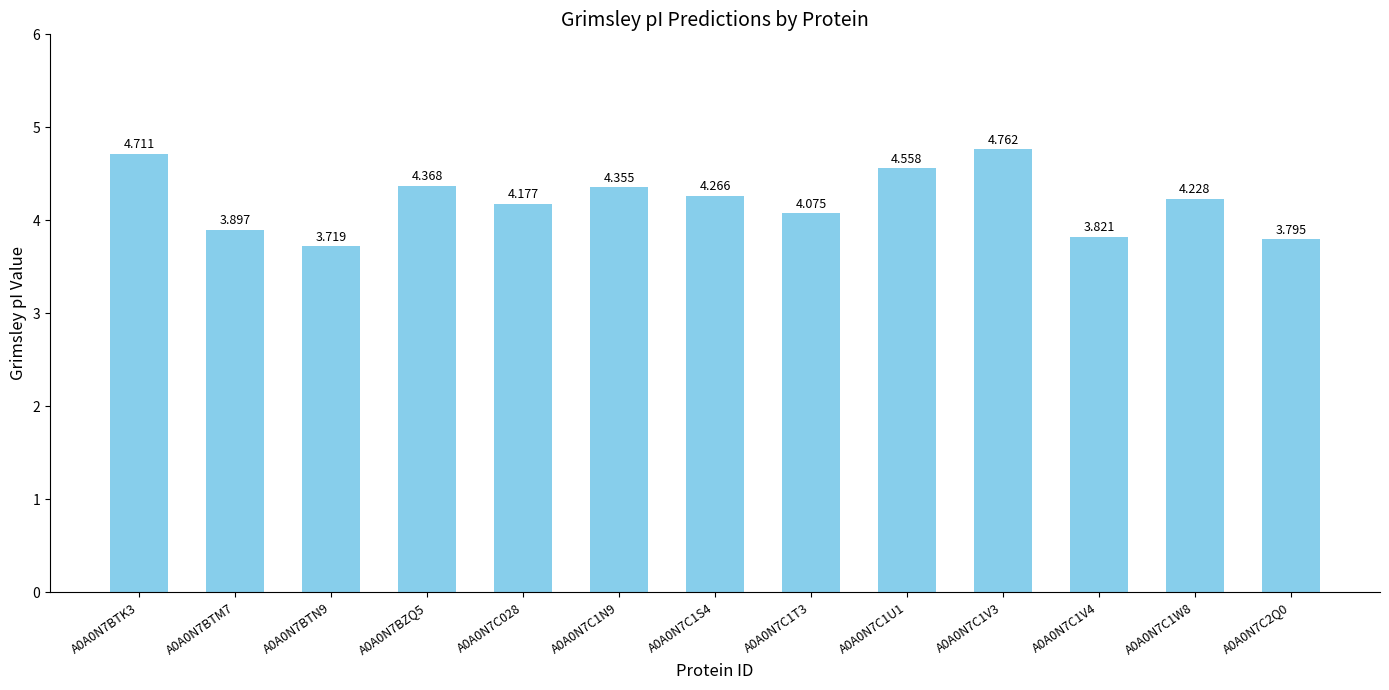

Is it true that the value at A0A0N7BTM7 is 3.9?

True